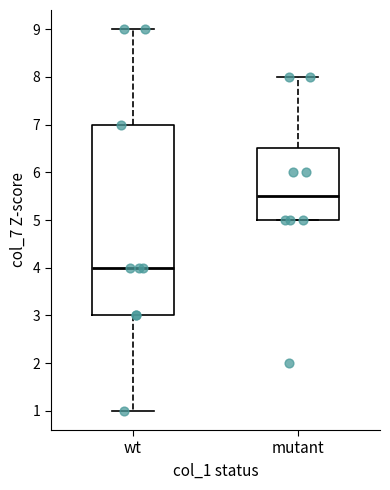

Which box has the highest median line?

mutant